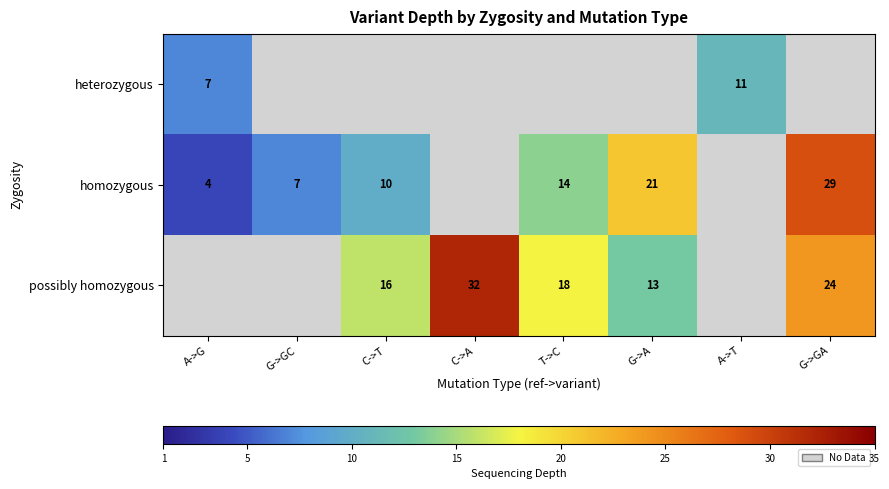

Is it true that homozygous equals 10 at G->A?

False